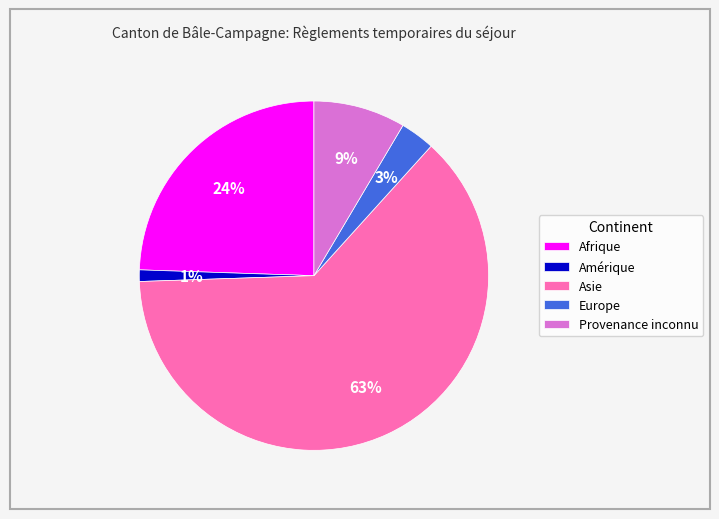

The Provenance inconnu slice represents 9% of the pie. True or false?

True